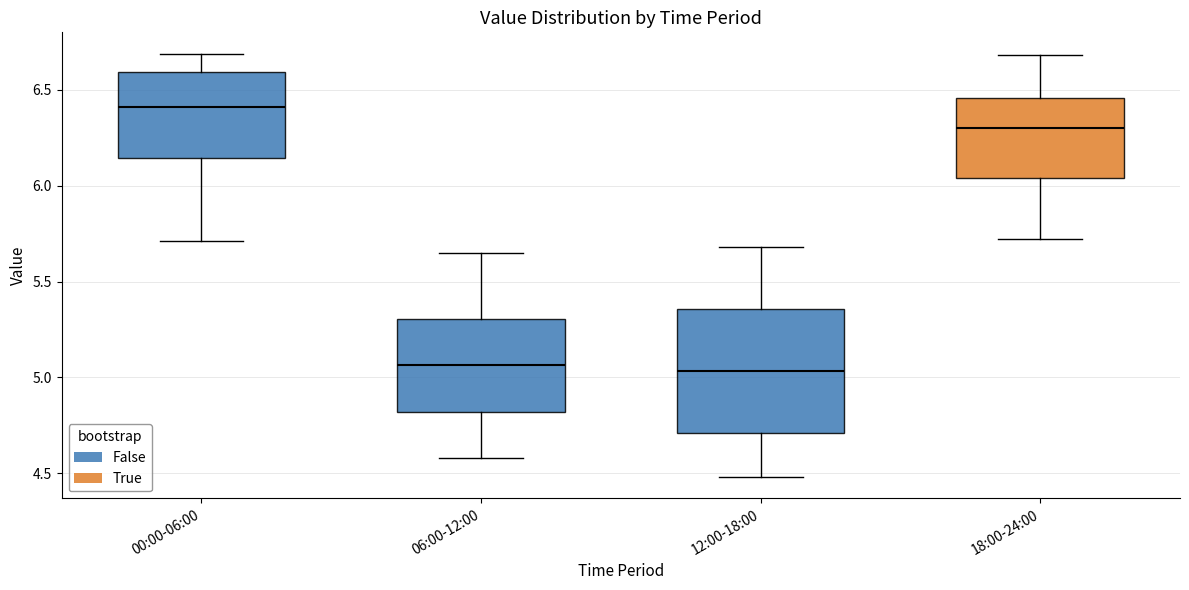

Where does the median line of the box for 18:00-24:00 sit on the y-axis? The values are not printed on the chart, so give them approximately, as read against the axis.

6.30